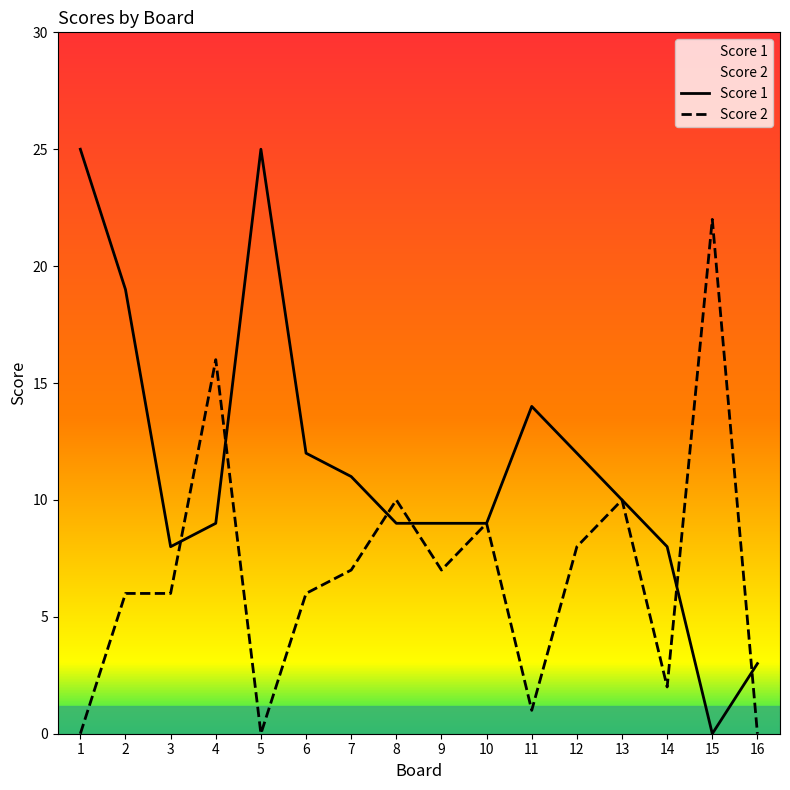

What is the value of the Score 1 point at the 13th from the left?

10